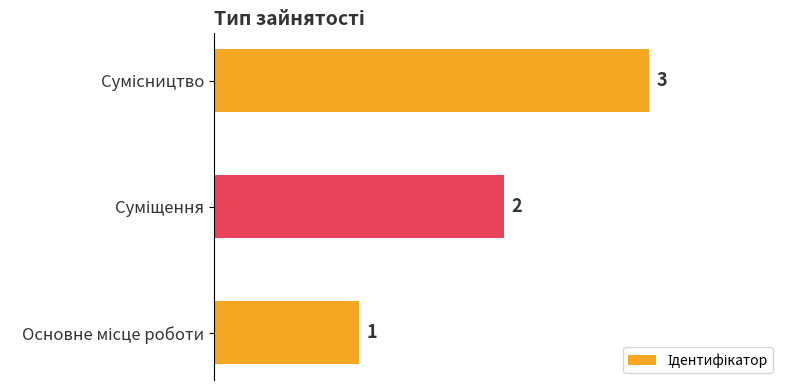

What is the difference between the maximum and second lowest values?

1